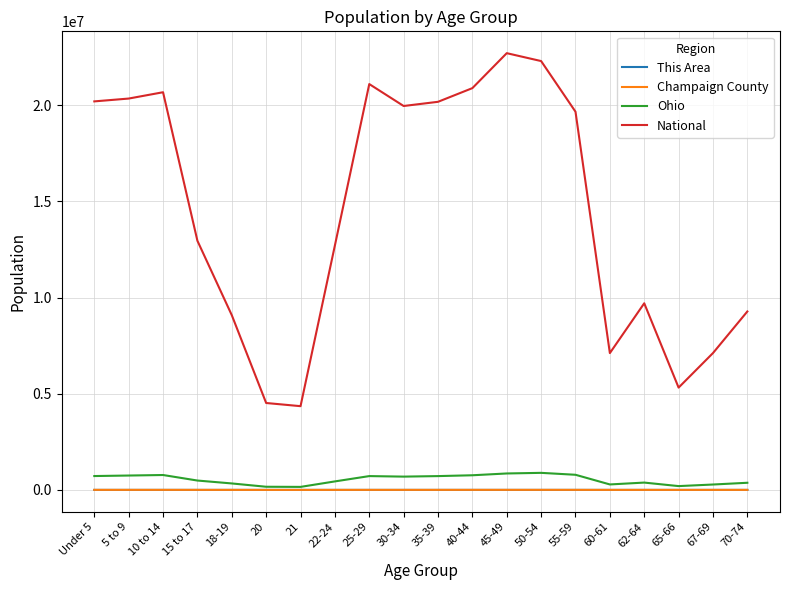

True or false: National and This Area cross at least once.

False